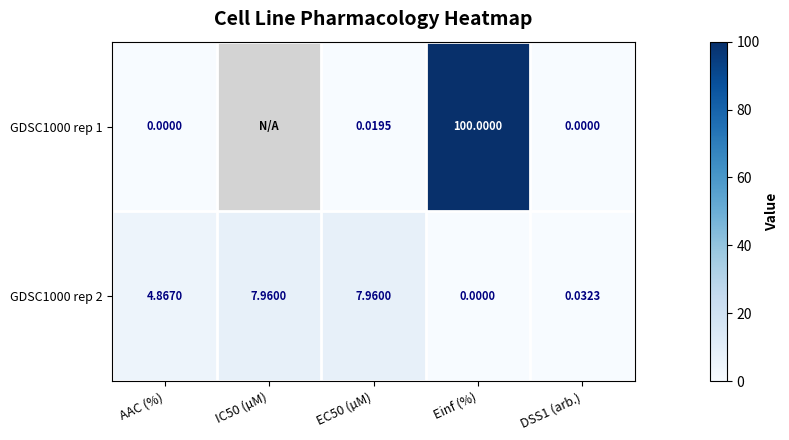

Is the value of GDSC1000 rep 2 at IC50 (µM) greater than the value of GDSC1000 rep 1 at AAC (%)?

Yes